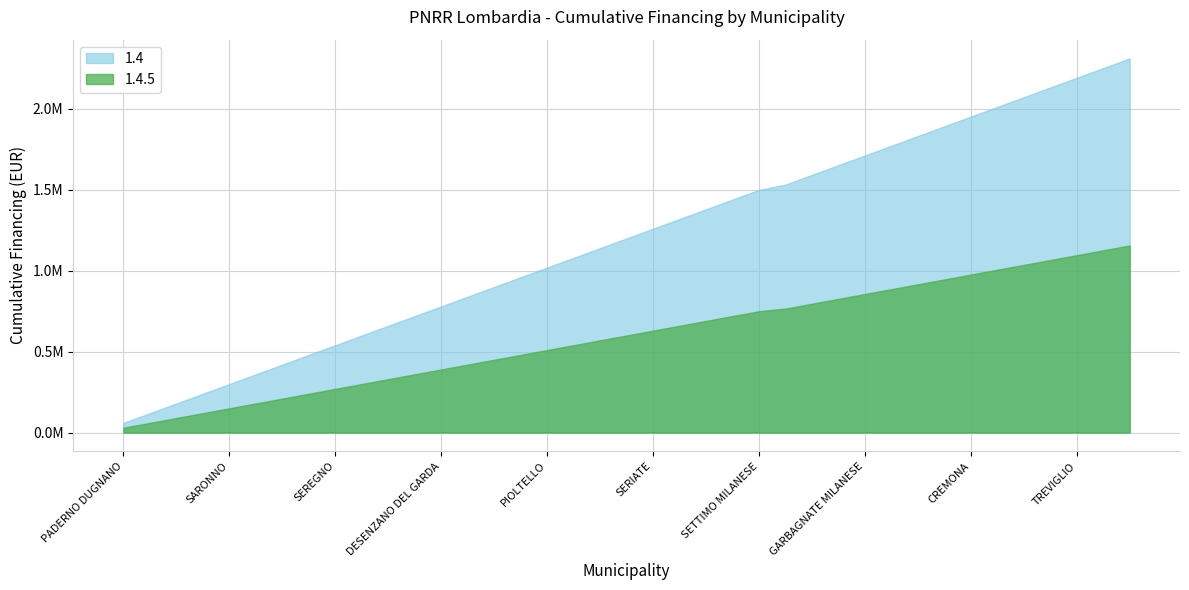

The value of 1.4 at CORSICO is 59966. True or false?

True